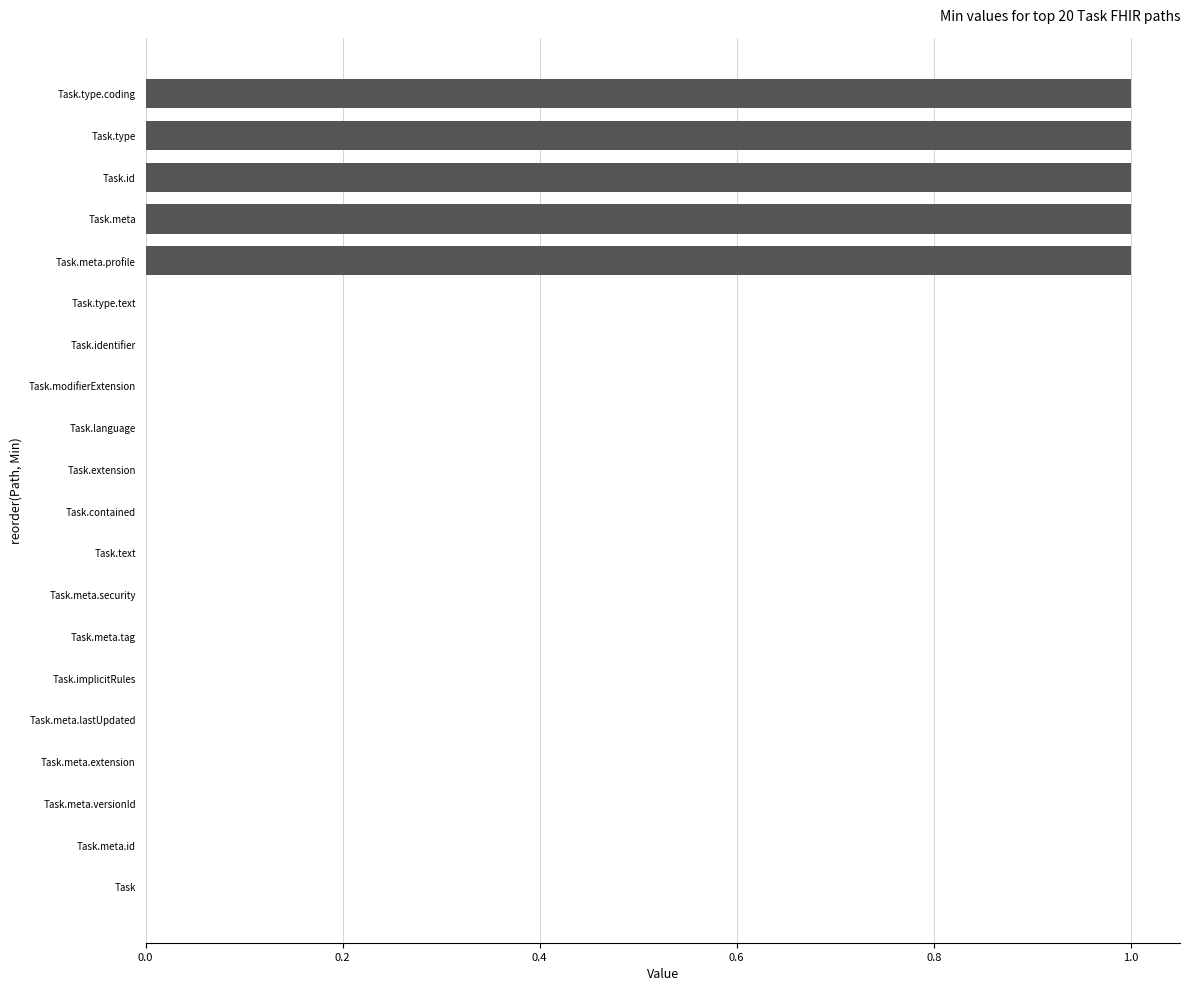

The value at Task.text is 1. True or false?

False